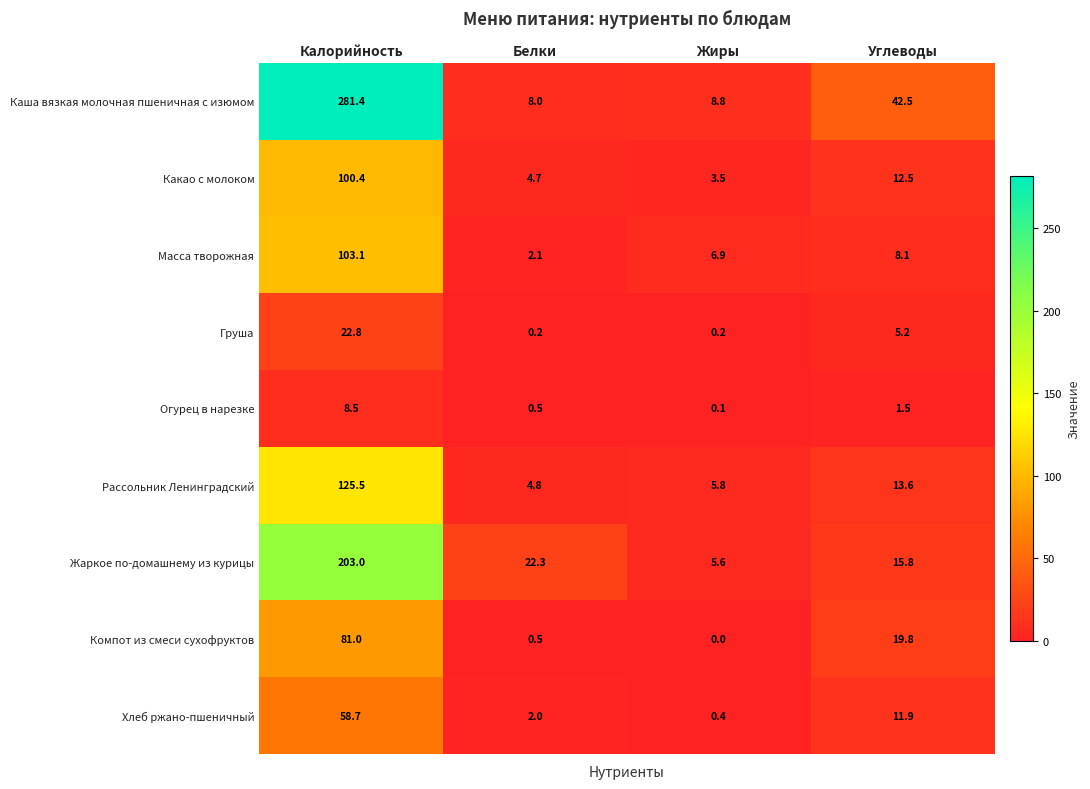

Which series has the widest spread of values?

Каша вязкая молочная пшеничная с изюмом